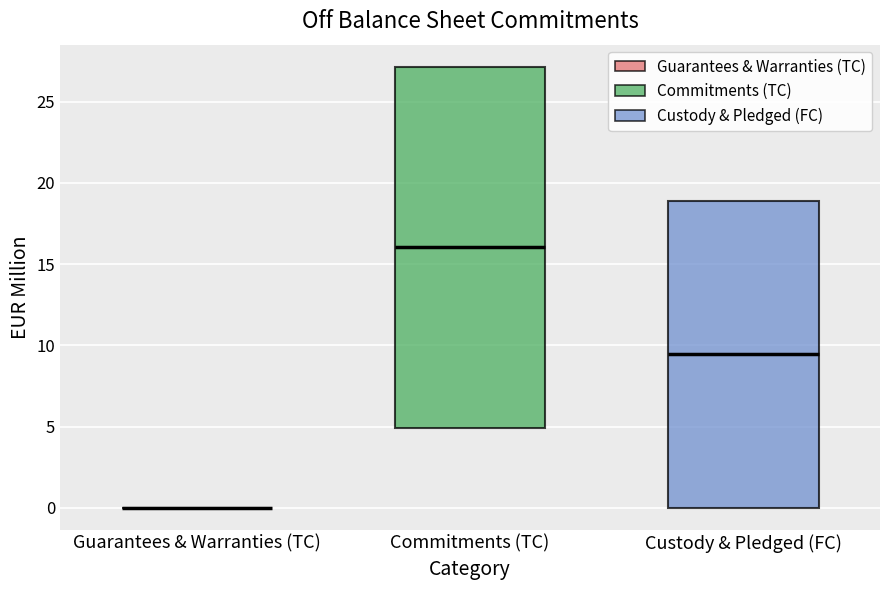

Which box is the tallest, from its lower edge to its upper edge?

Commitments (TC)